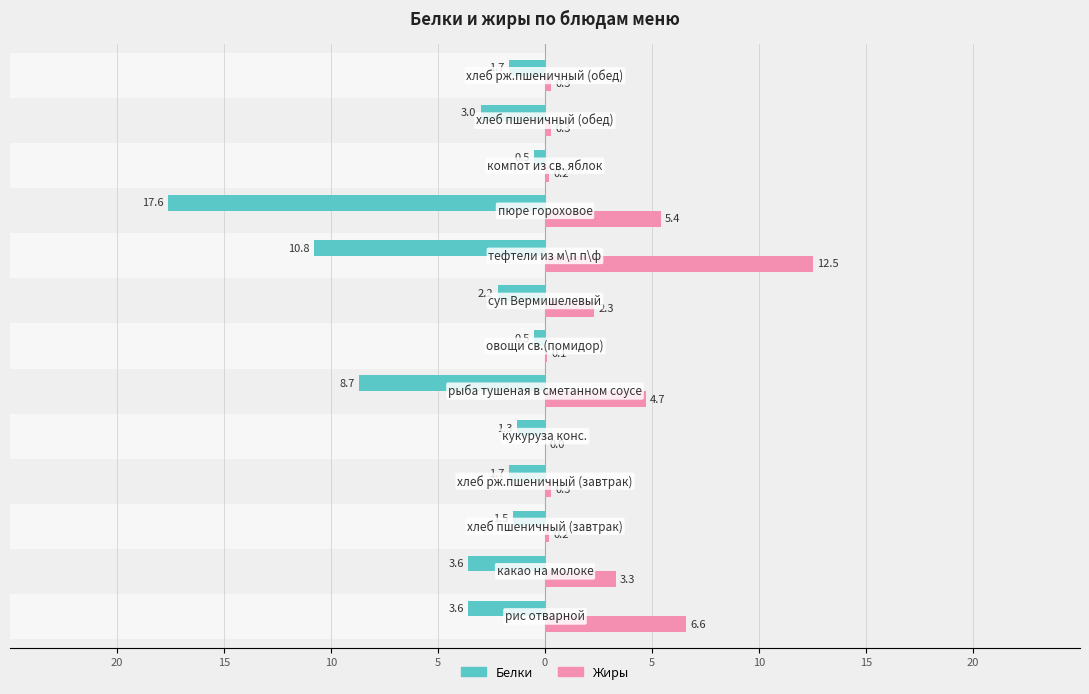

What are all the series names shown in the legend?

Белки, Жиры